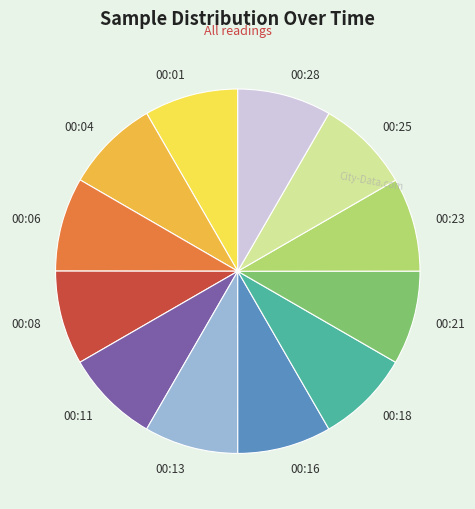

True or false: 00:11 accounts for 20% of the total.

False